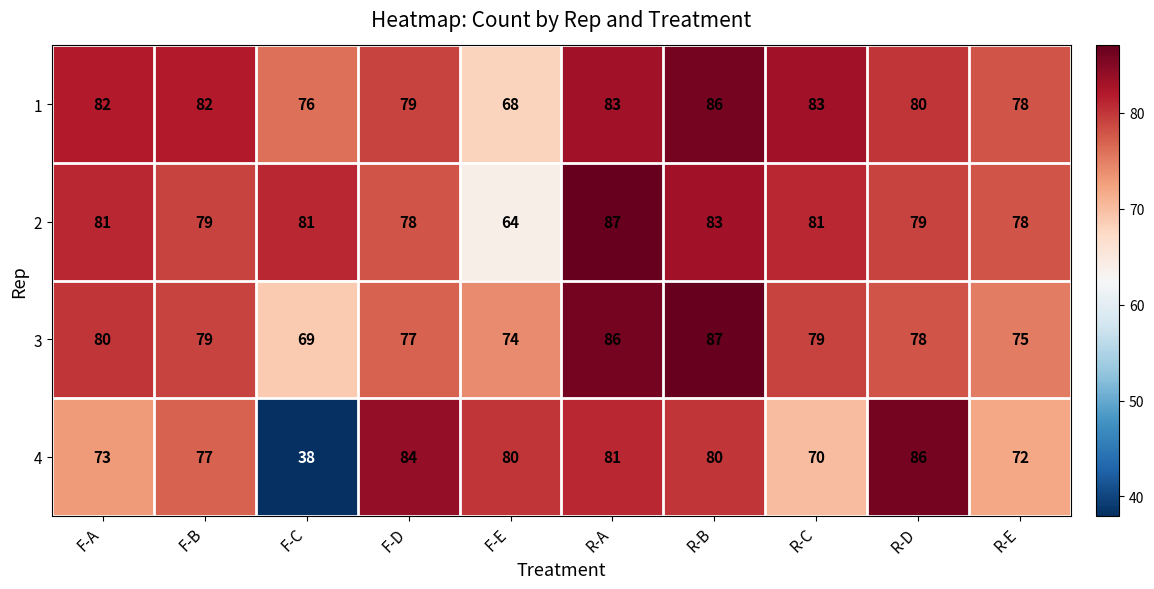

Rank the series at F-C from highest to lowest value.

2, 1, 3, 4